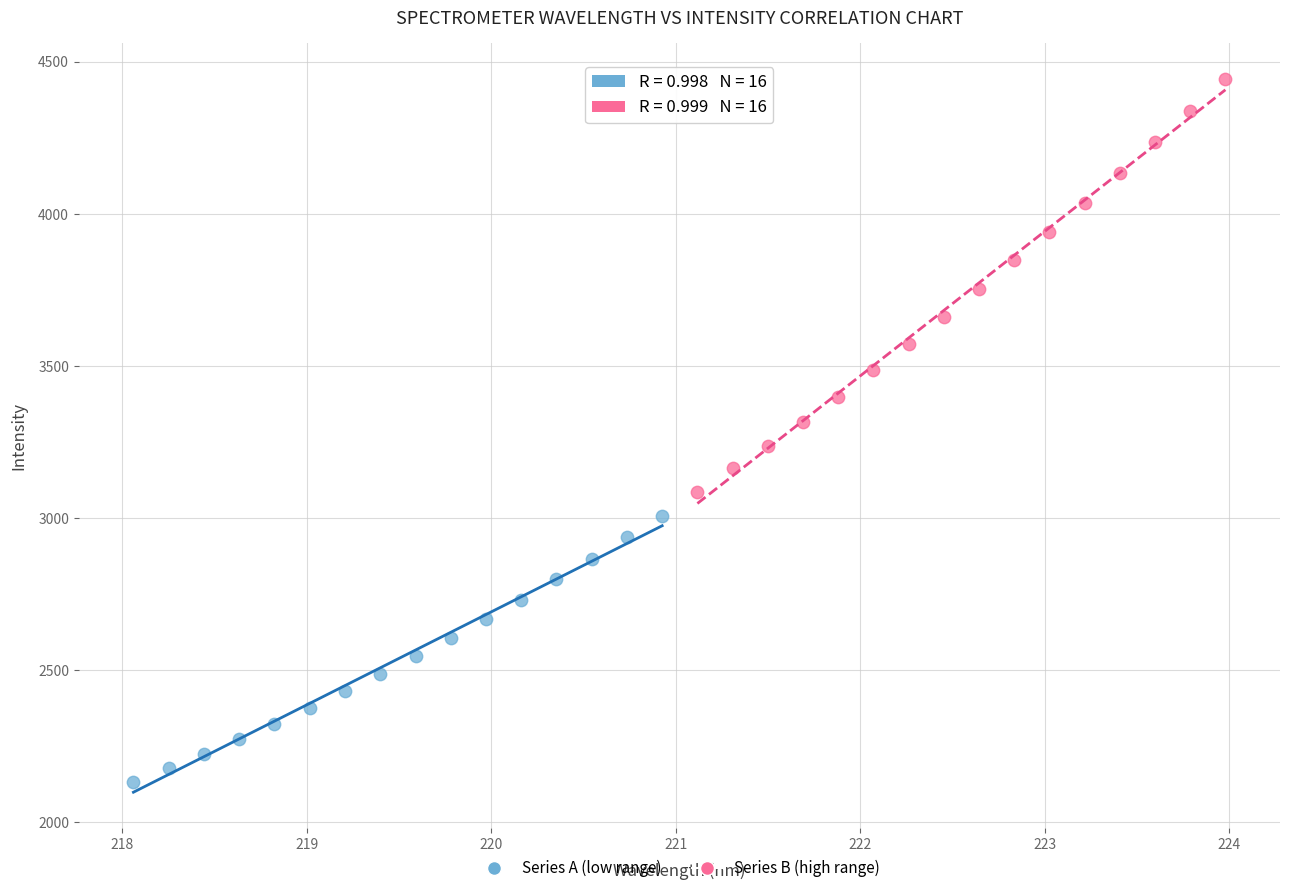

Which series reaches the minimum Y coordinate?

Series A (low range)